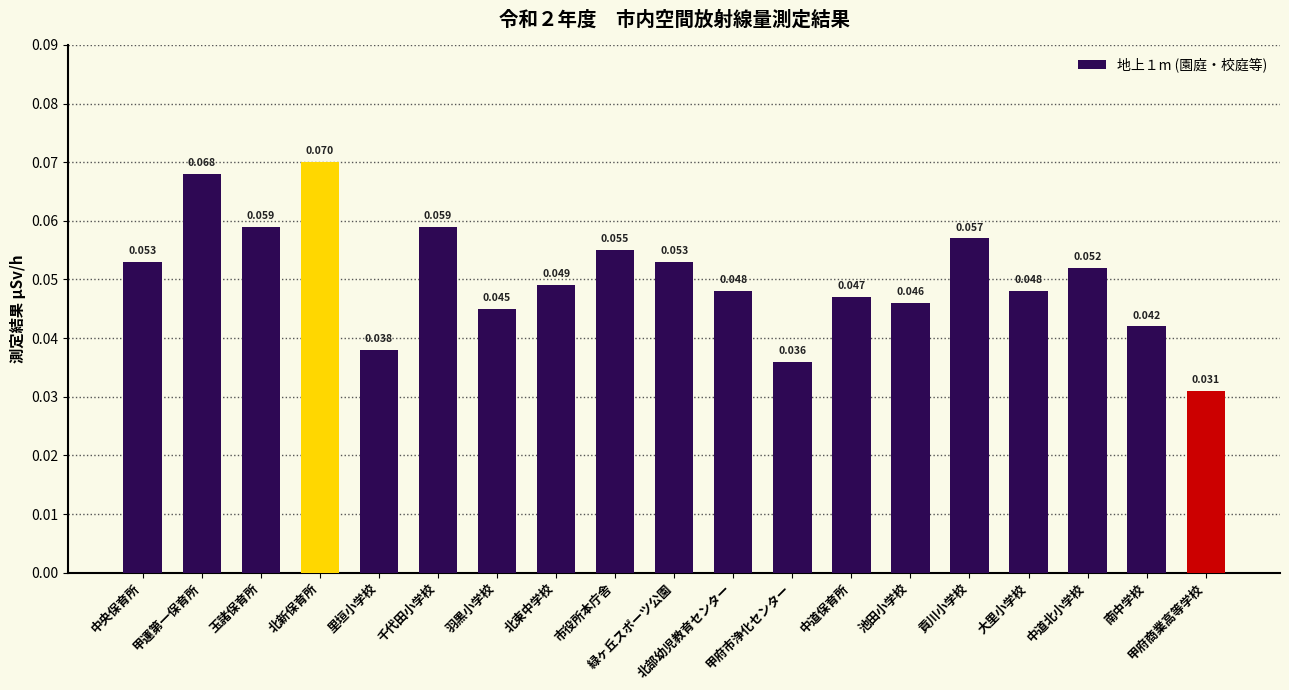

The value at 中道保育所 is 0.0. True or false?

False